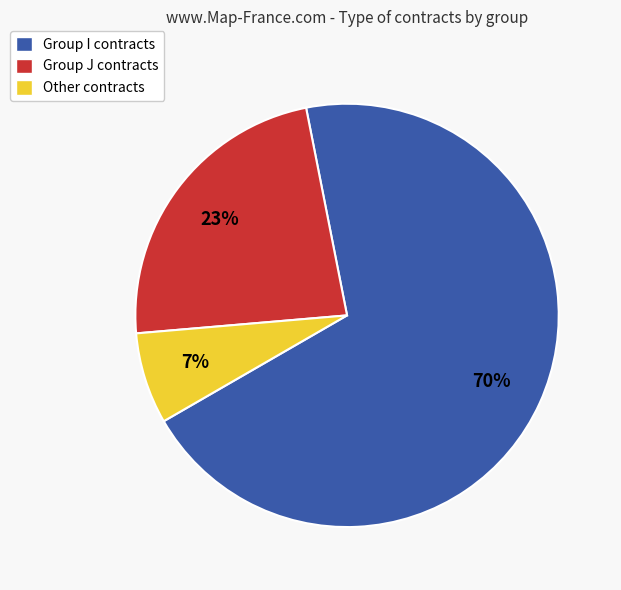

To the nearest percent, what portion does Other contracts represent?

7%